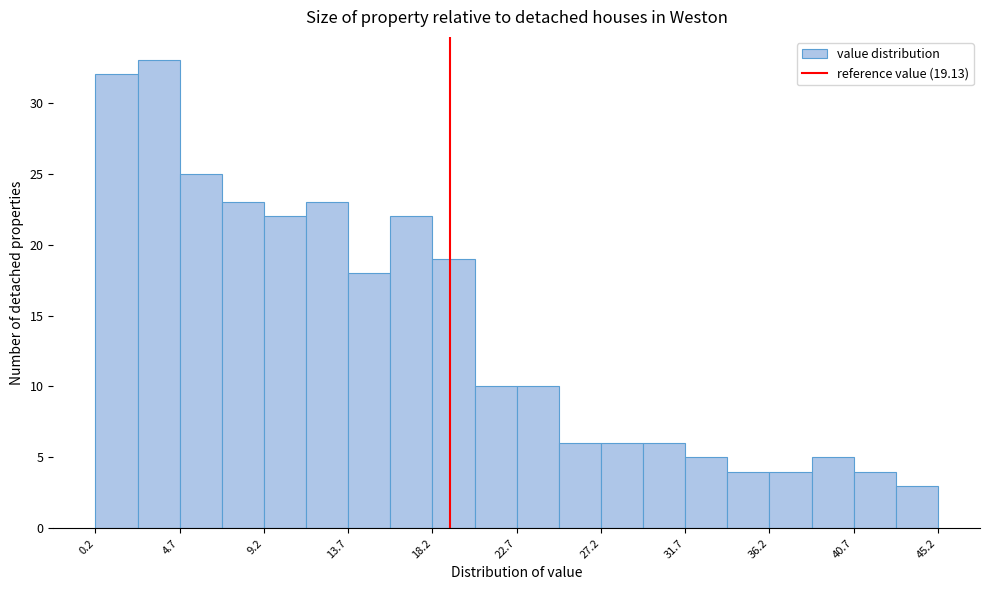

Reading left to right, list every bar in this chart as the range it spans on the x-axis followed by its height. Neither the bar edges nor the heights are printed on the chart, so give them approximately, as read against the axes.

0.20 to 2.45: 32
2.45 to 4.70: 33
4.70 to 6.95: 25
6.95 to 9.20: 23
9.20 to 11.45: 22
11.45 to 13.70: 23
13.70 to 15.95: 18
15.95 to 18.20: 22
18.20 to 20.45: 19
20.45 to 22.70: 10
22.70 to 24.95: 10
24.95 to 27.20: 6
27.20 to 29.45: 6
29.45 to 31.70: 6
31.70 to 33.95: 5
33.95 to 36.20: 4
36.20 to 38.45: 4
38.45 to 40.70: 5
40.70 to 42.95: 4
42.95 to 45.20: 3